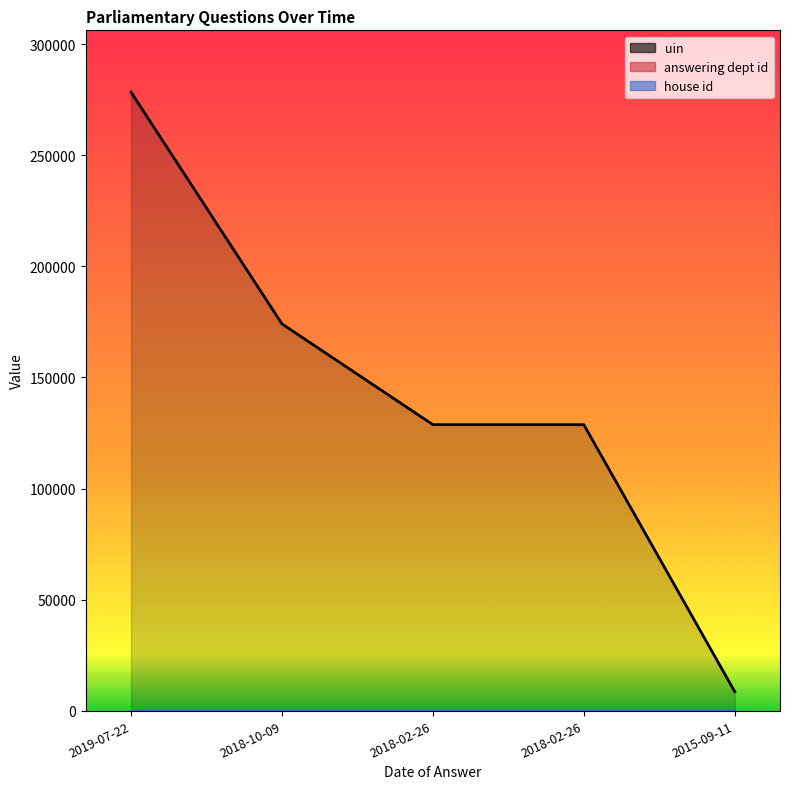

What is the average value of the house id series?

1